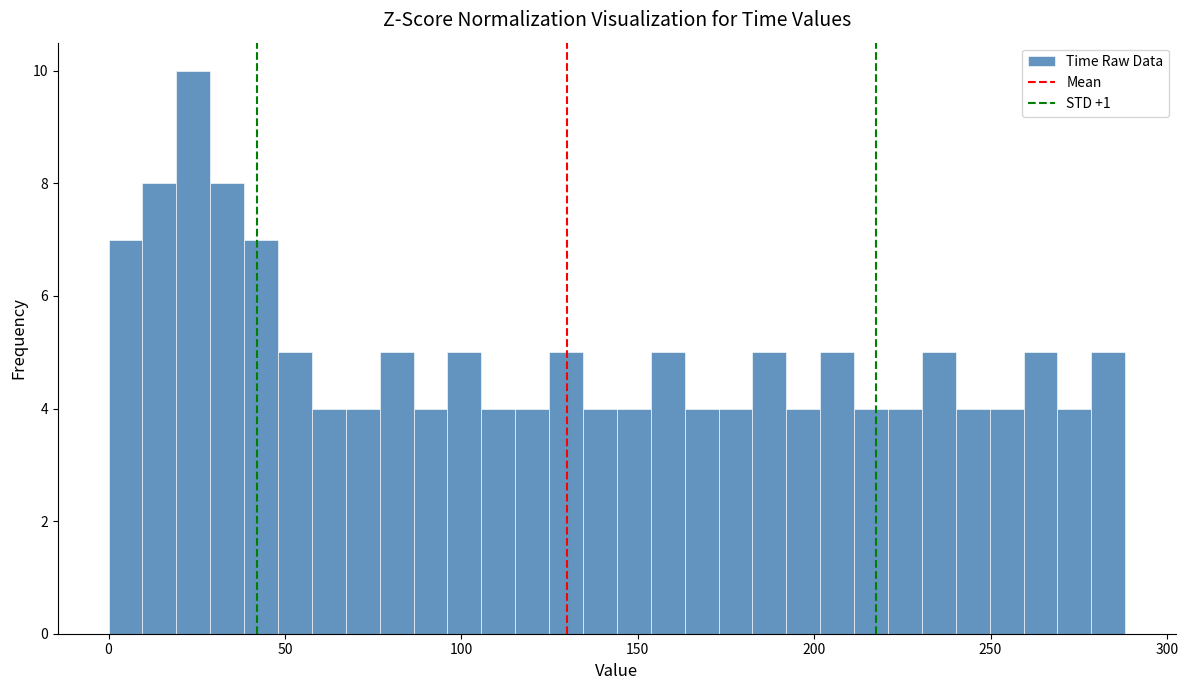

Around what value on the x-axis is the tallest bar? Give the approximate position of its centre, as read against the axis.

25